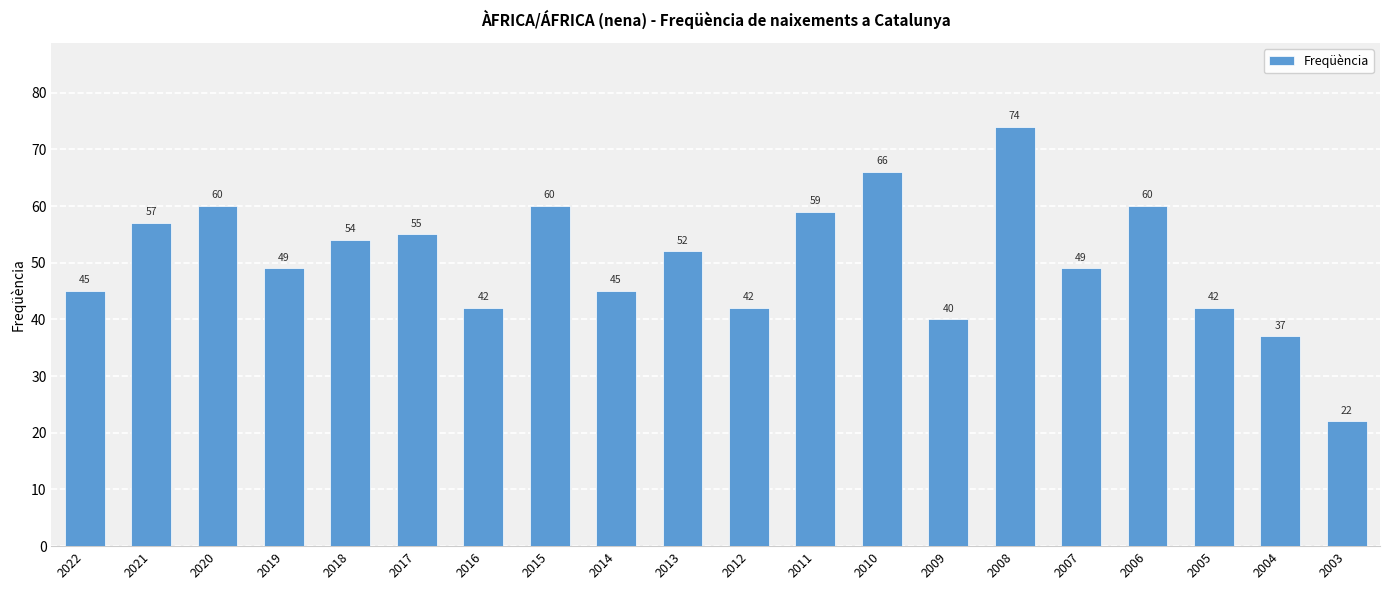

What is the minimum value shown in the chart?

22